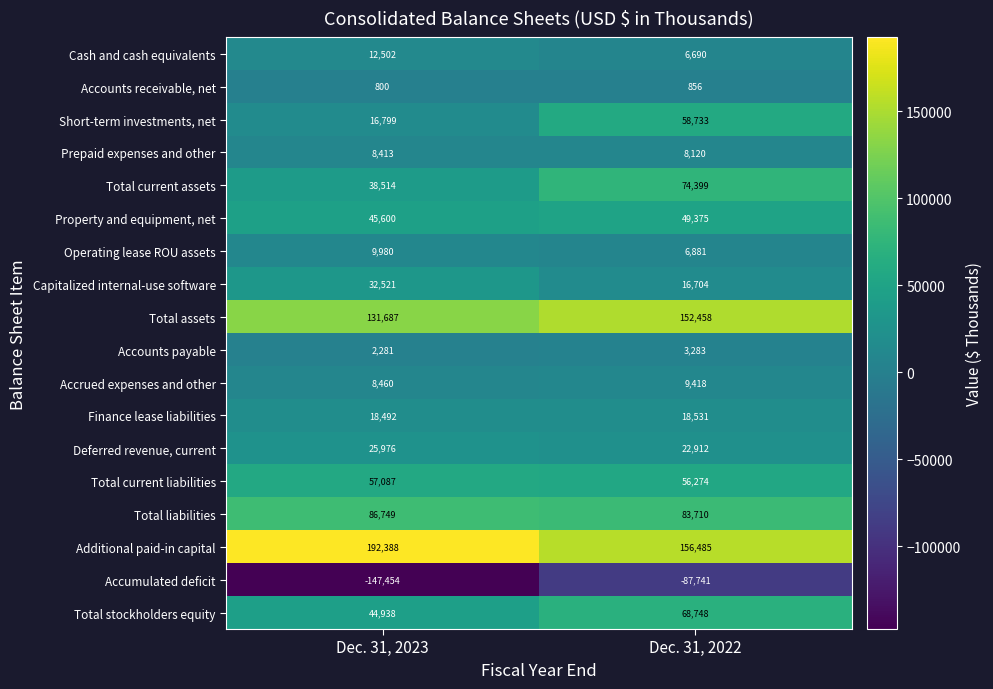

What is the difference between the highest and lowest values at Dec. 31, 2023?

339842